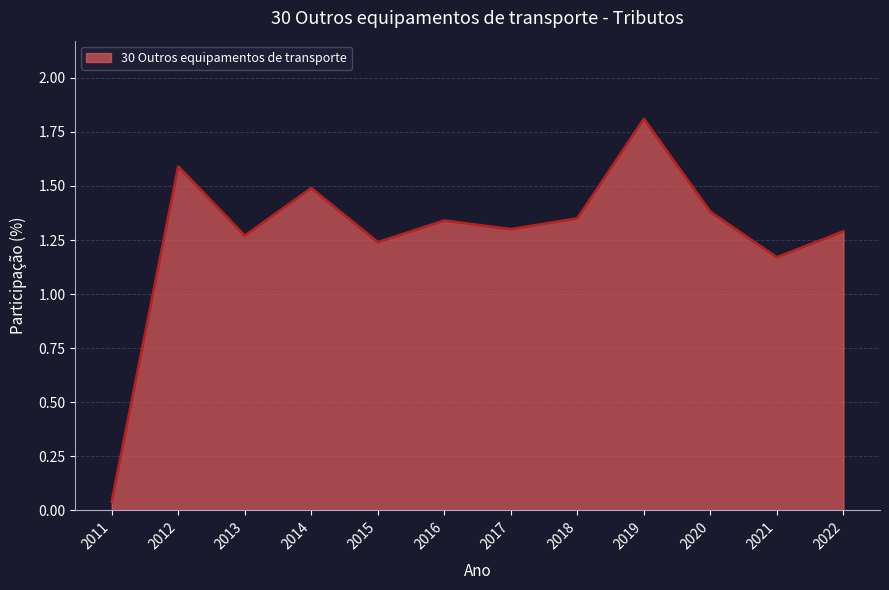

Where does the data first go above 1?

2012